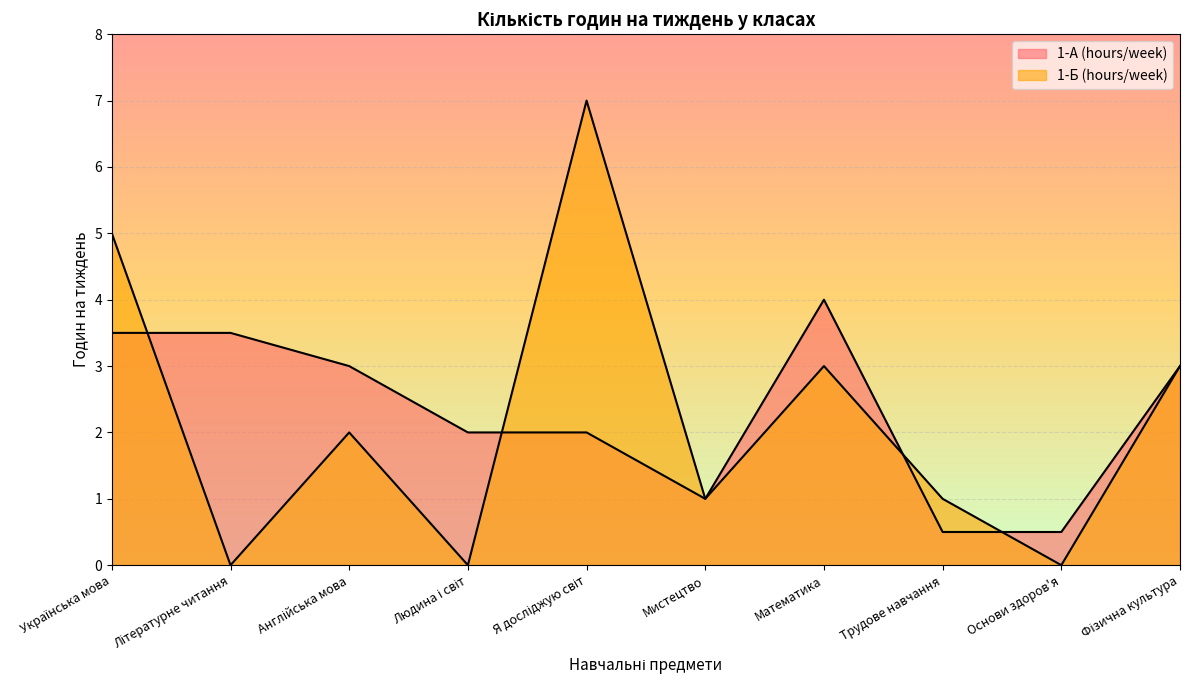

How many interior local valleys does the 1-А (hours/week) series have?

1